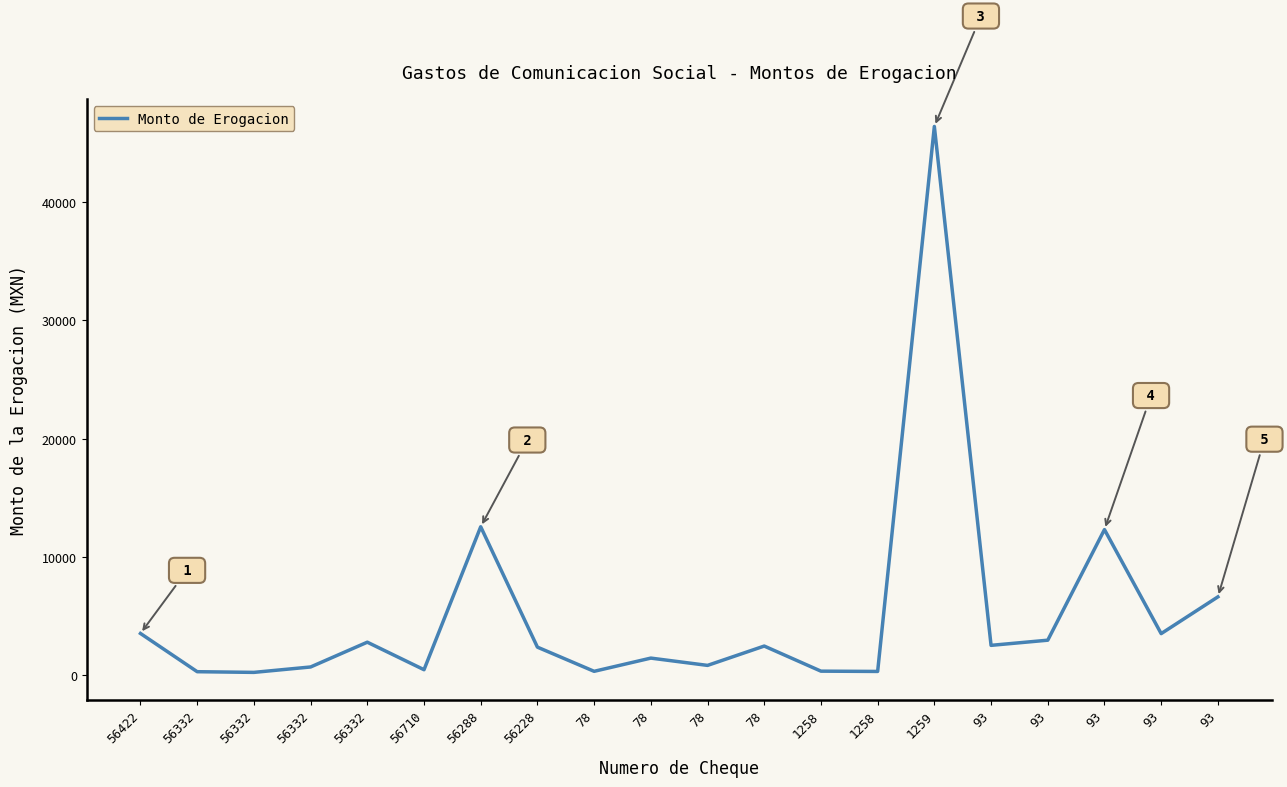

The value at 56332 is 433.6. True or false?

False